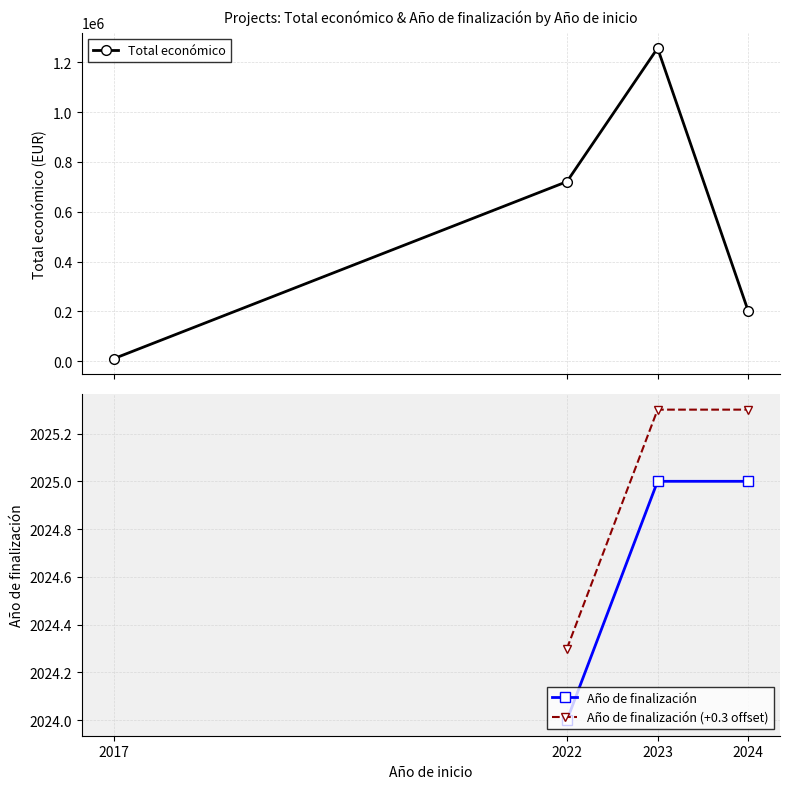

How many Total económico values are between 200363 and 1256789?

3